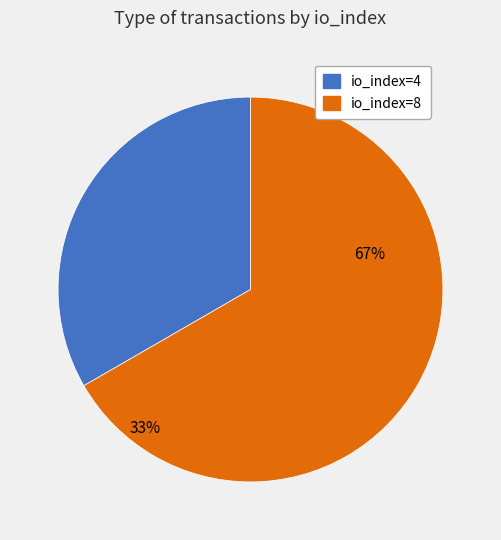

True or false: io_index=8 accounts for 74% of the total.

False